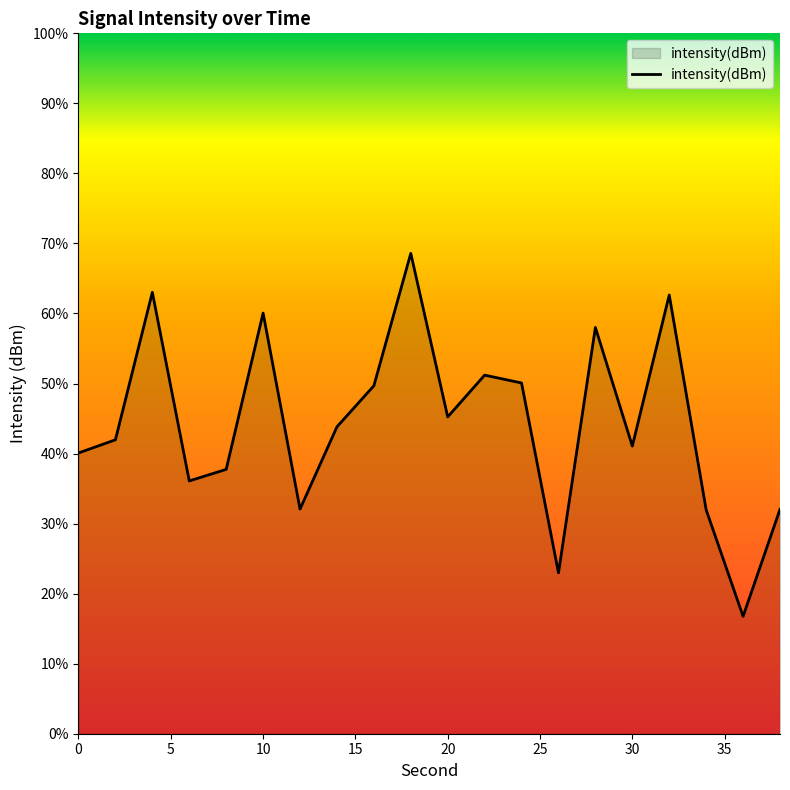

What is the difference between the maximum and minimum values?

51.8